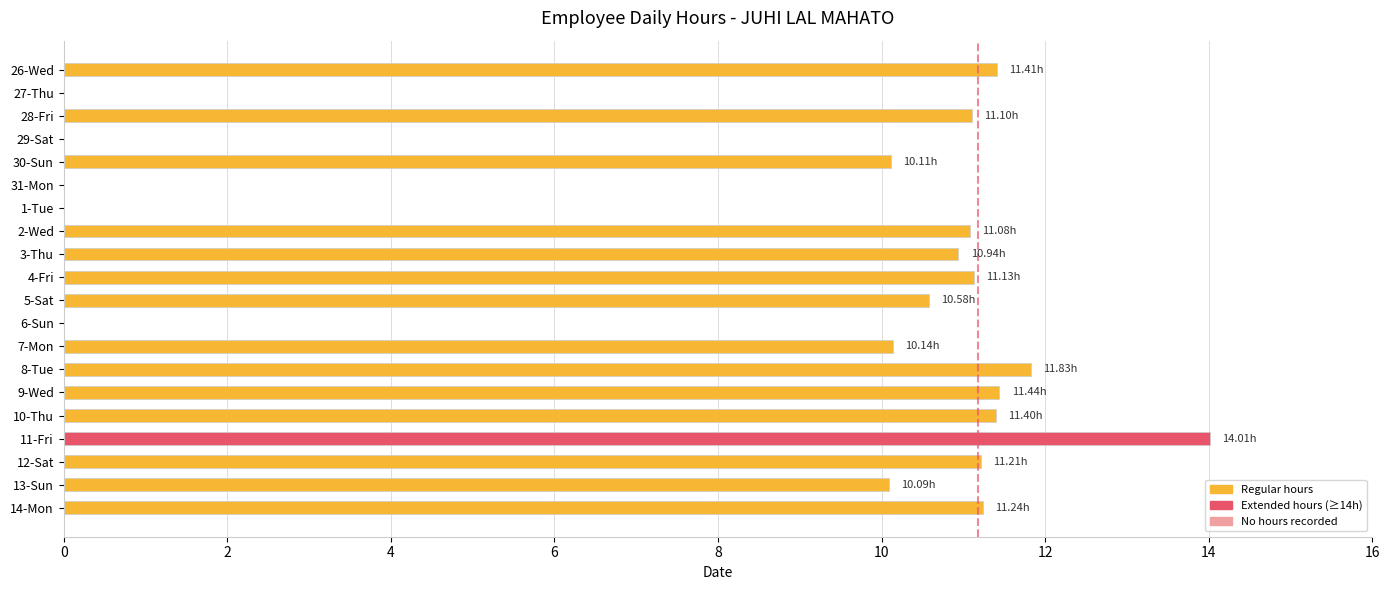

Count the number of categories in the chart.

20